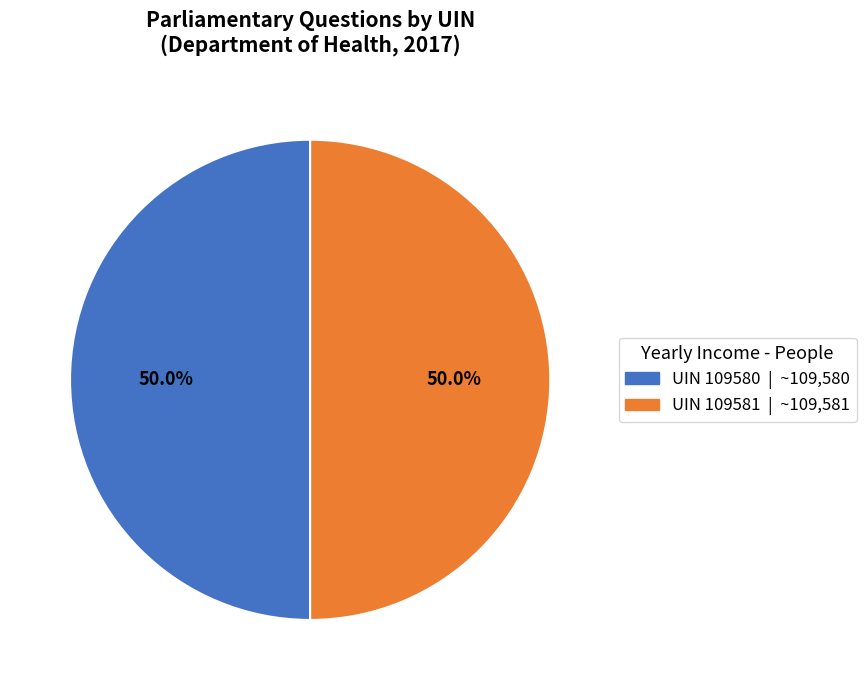

Count the number of slices in the pie.

2